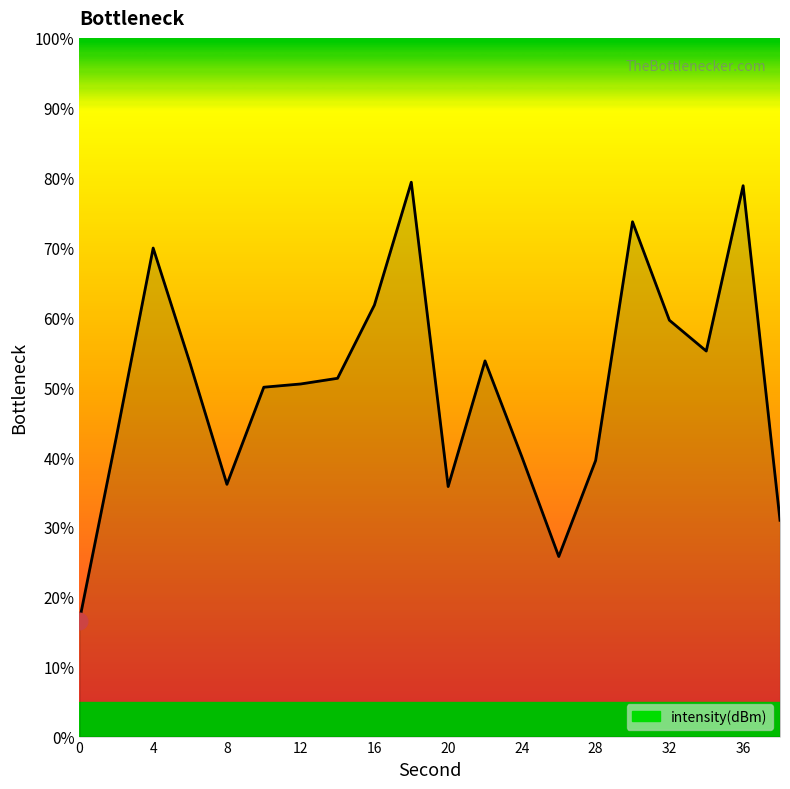

What is the maximum value shown in the chart?

79.3